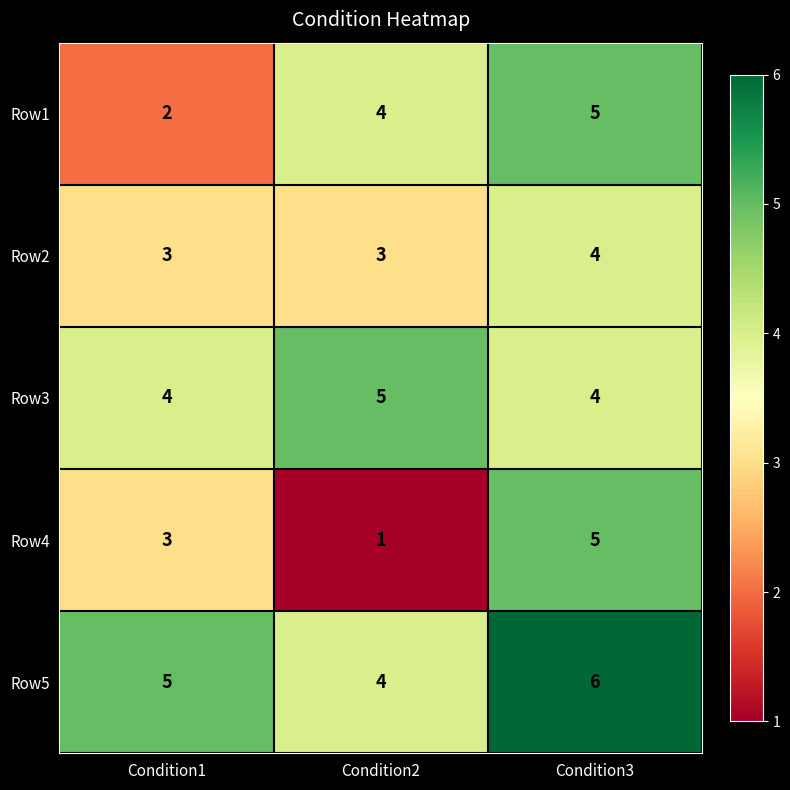

Reading left to right, extract all data points from this chart.

Row1: Condition1=2	Condition2=4	Condition3=5
Row2: Condition1=3	Condition2=3	Condition3=4
Row3: Condition1=4	Condition2=5	Condition3=4
Row4: Condition1=3	Condition2=1	Condition3=5
Row5: Condition1=5	Condition2=4	Condition3=6